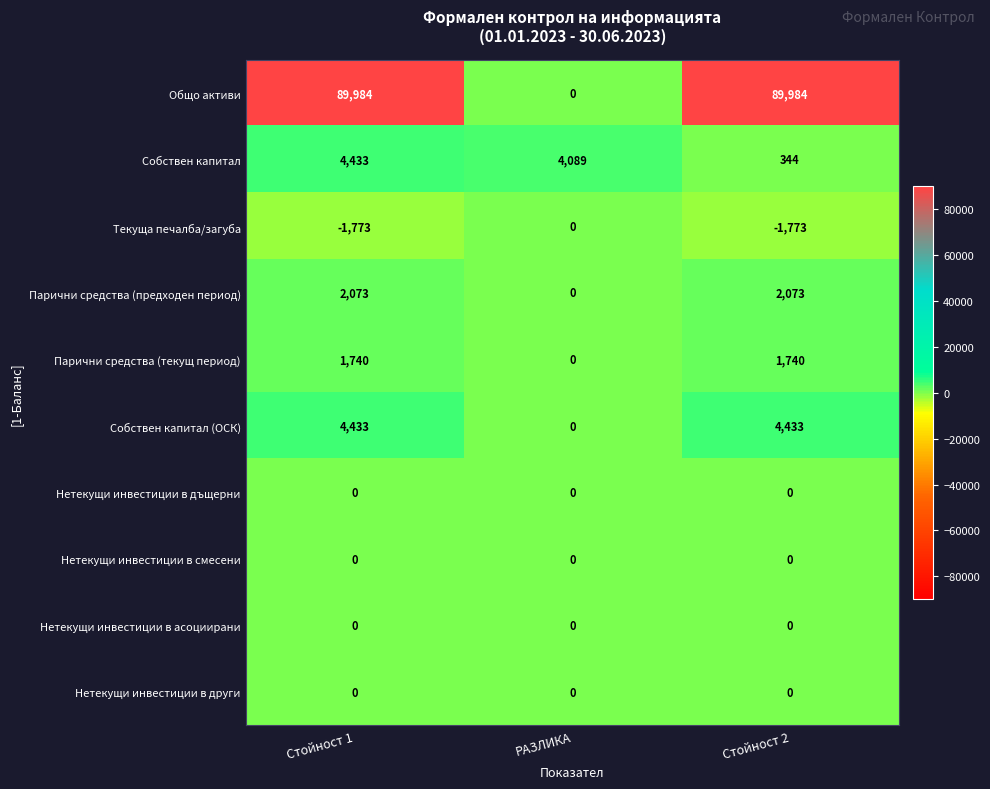

Which series has the widest spread of values?

Общо активи